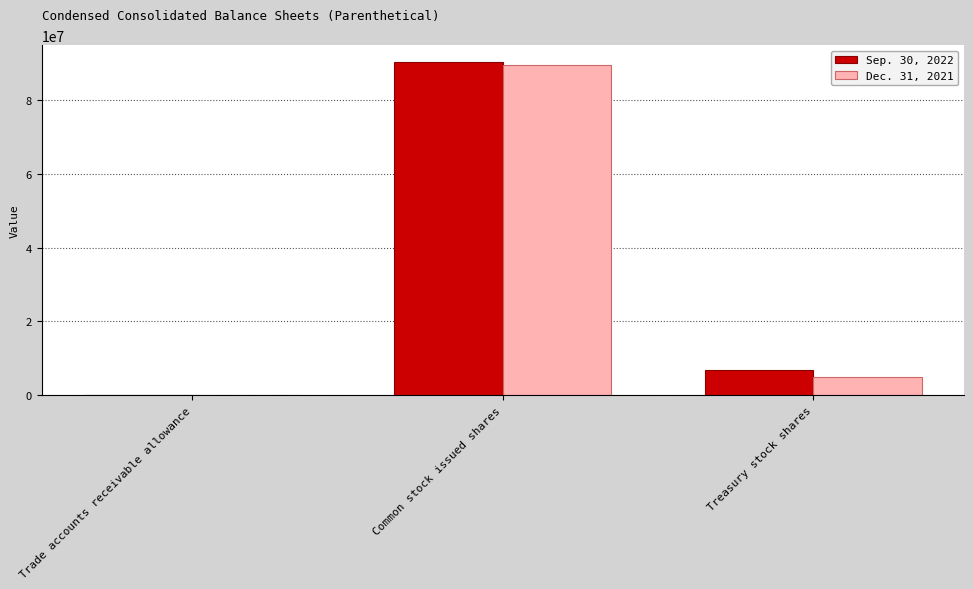

Does the chart contain stacked bars?

No